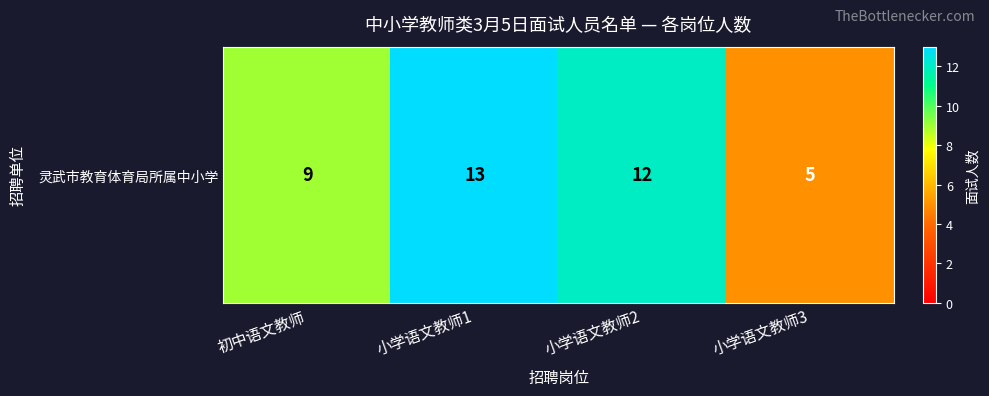

Count the values in the range 9 to 13.

3